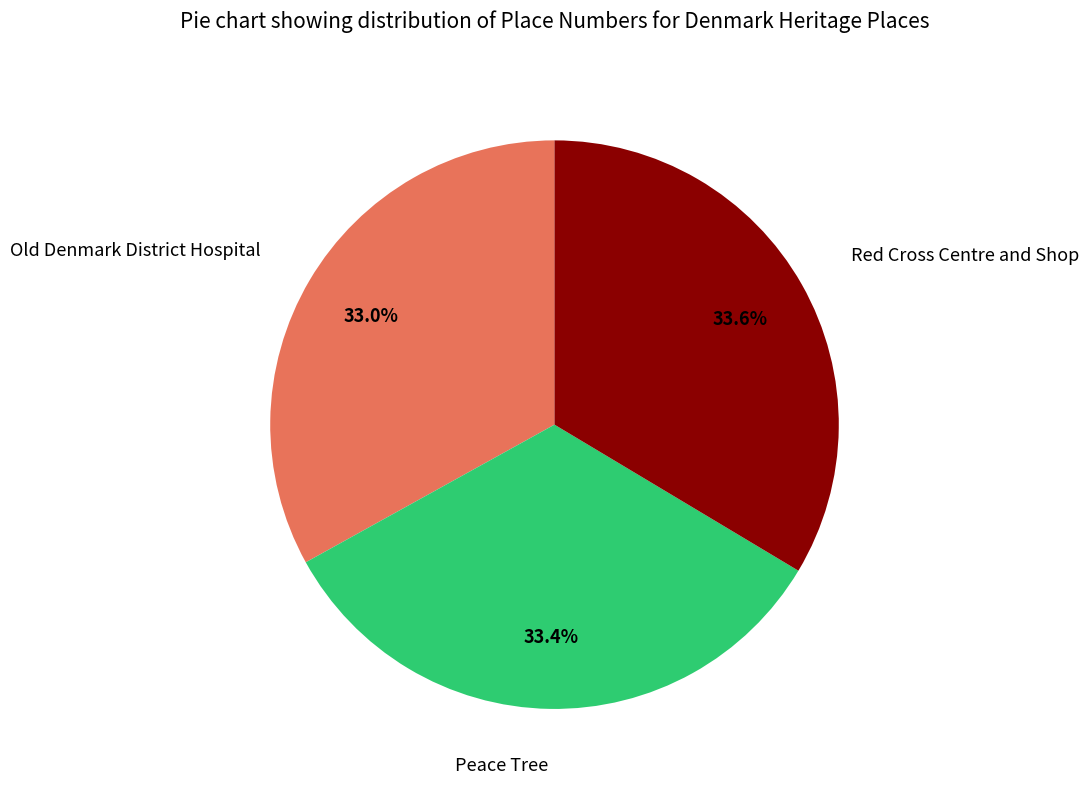

Does Peace Tree represent more than half of the total?

No